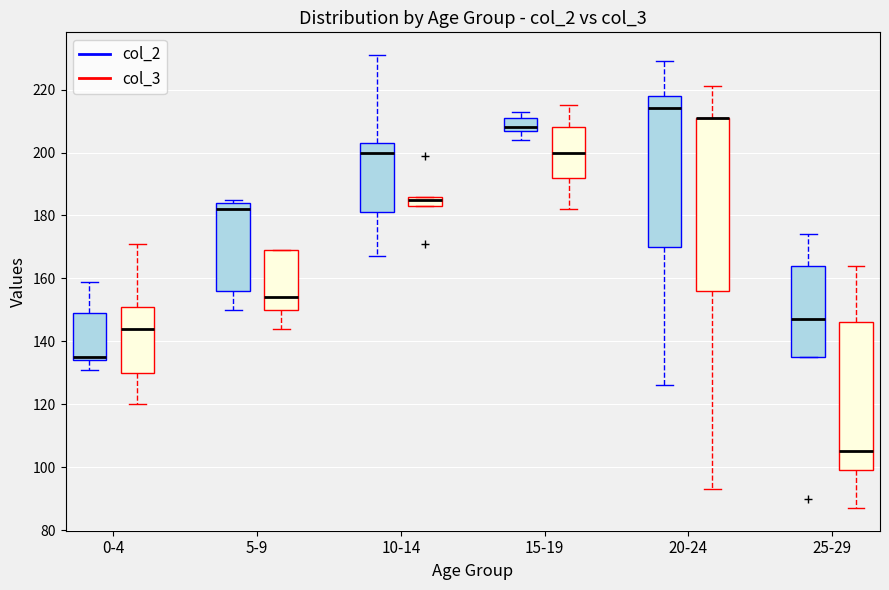

Where does the lower whisker of the box for 0-4 (col_3) end on the y-axis? The values are not printed on the chart, so give them approximately, as read against the axis.

120